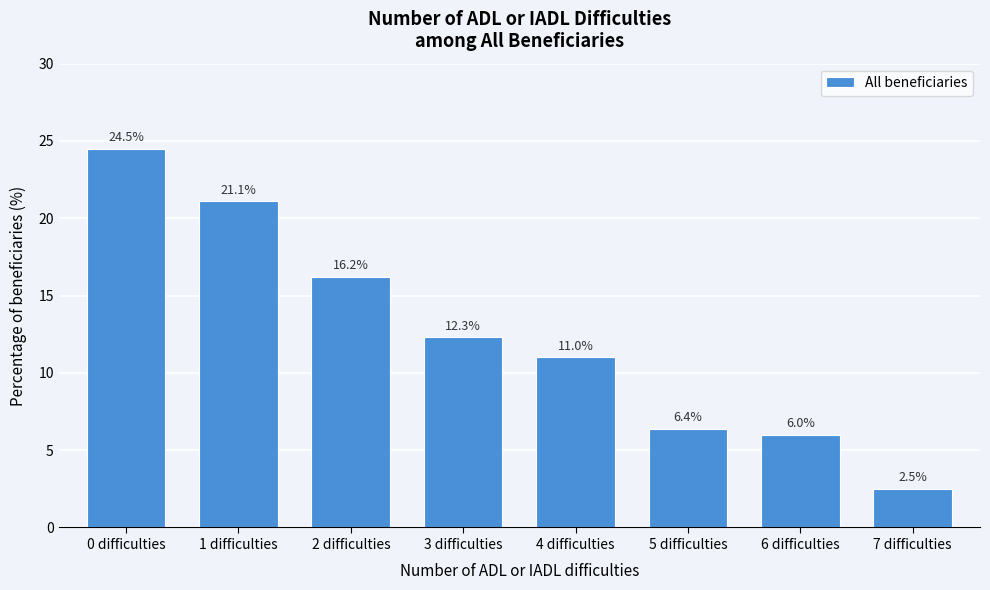

Reading left to right, what are all the values shown in this chart?

0 difficulties=24.5	1 difficulties=21.1	2 difficulties=16.2	3 difficulties=12.3	4 difficulties=11.0	5 difficulties=6.4	6 difficulties=6.0	7 difficulties=2.5